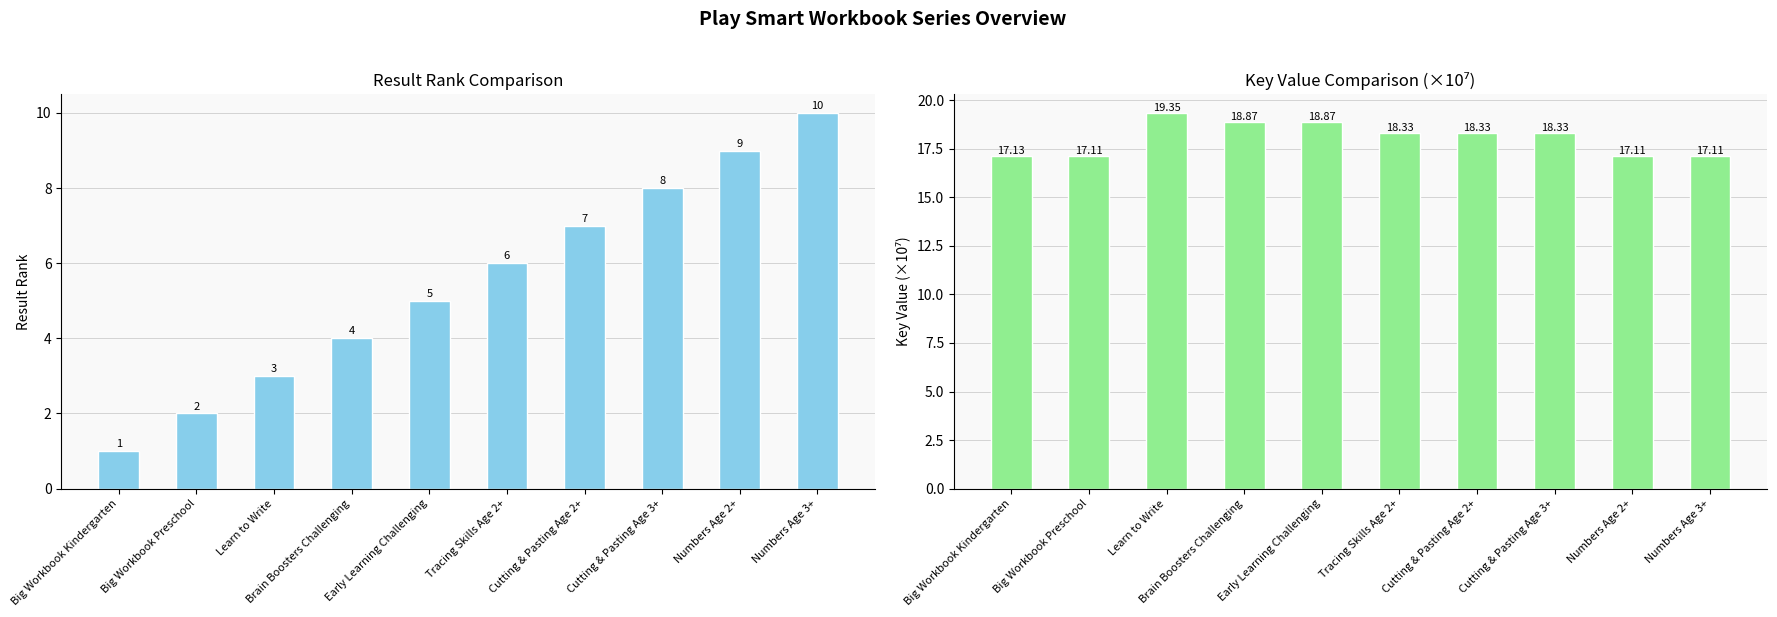

What is the label of the 6th bar from the right?

Early Learning Challenging